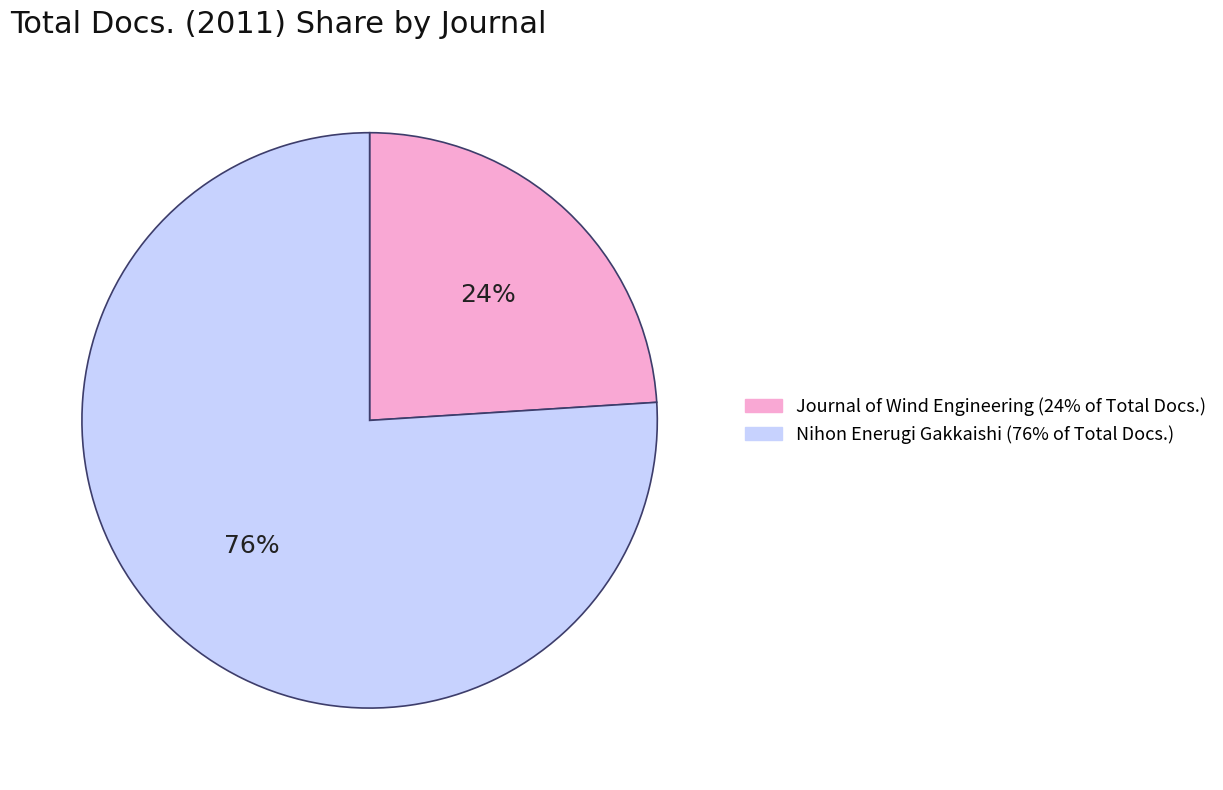

To the nearest percent, what is the difference between the largest and smallest slice percentages?

52%